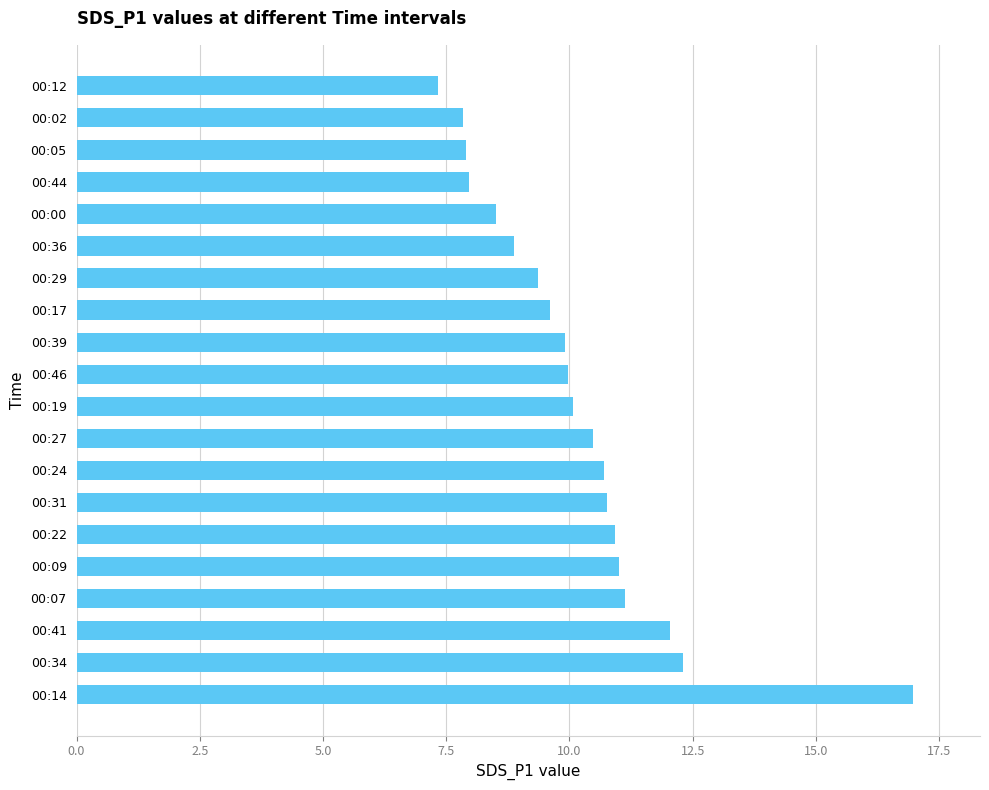

True or false: the data shows 12.3 at 00:34.

True